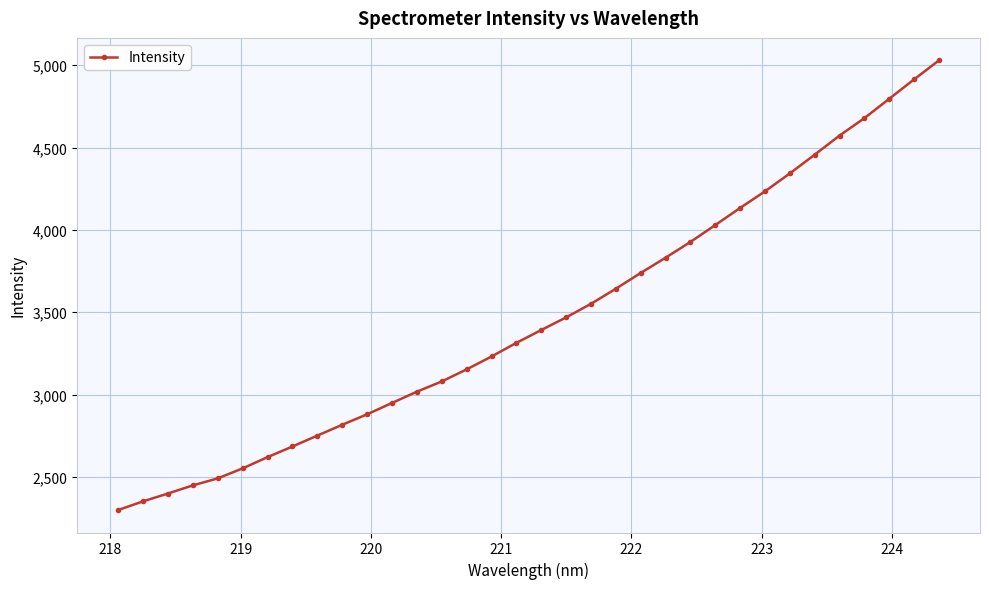

What is the difference between the maximum and minimum values?

2729.5